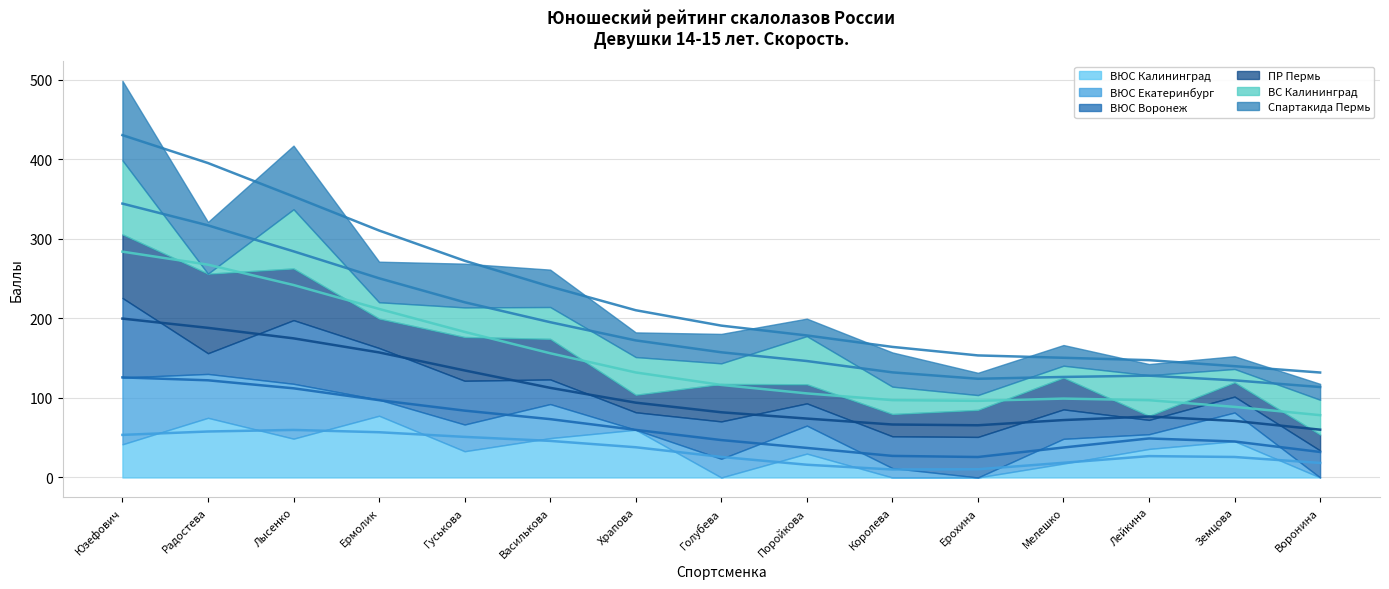

What is the label of the 12th point from the right?

Ермолик